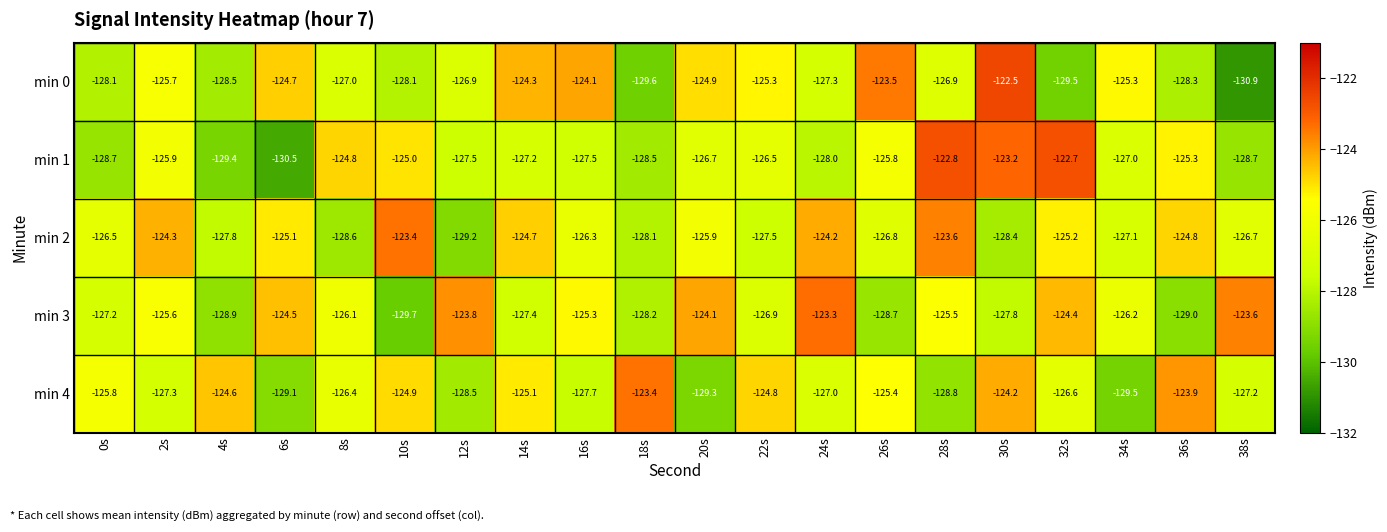

True or false: min 1 has a value of -195.0 at 2s.

False